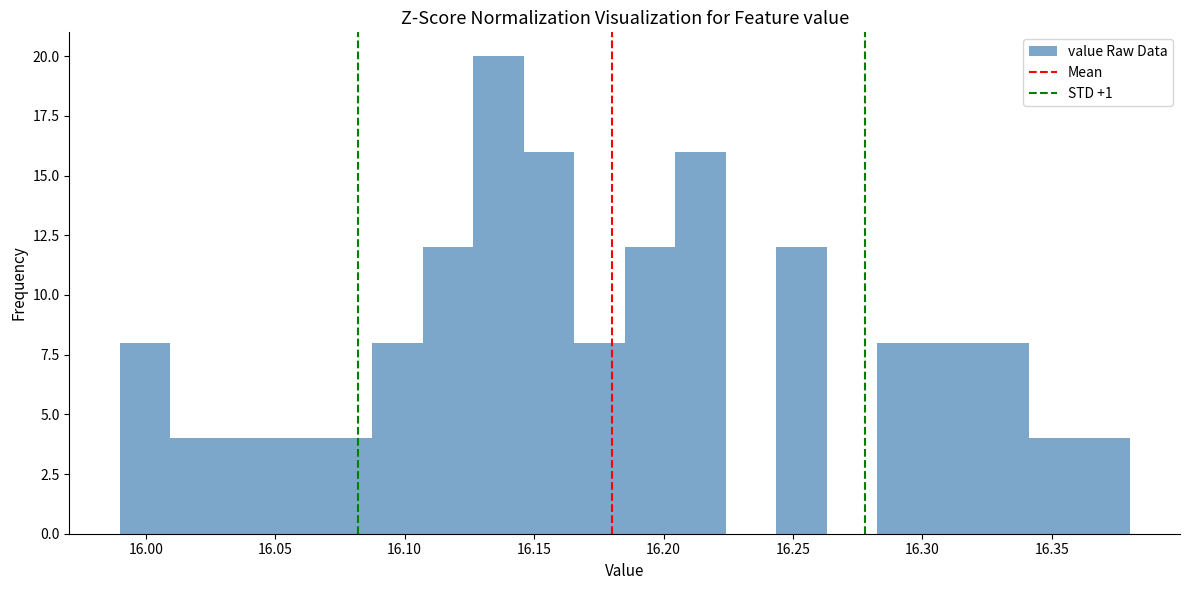

Around what value on the x-axis is the tallest bar? Give the approximate position of its centre, as read against the axis.

16.135